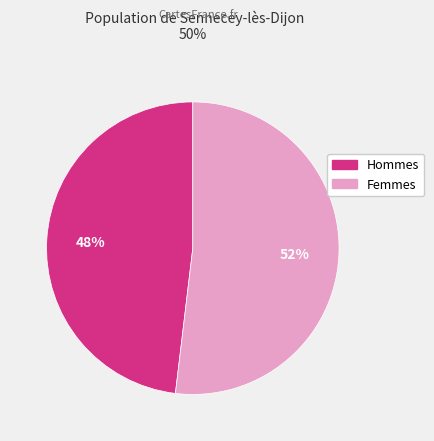

To the nearest percent, what is the average slice percentage?

50%